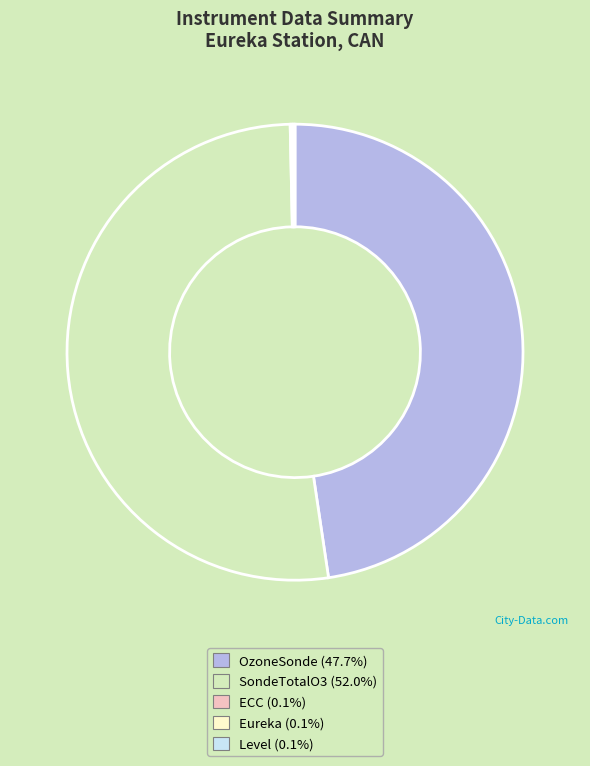

Does any single category account for the majority?

Yes